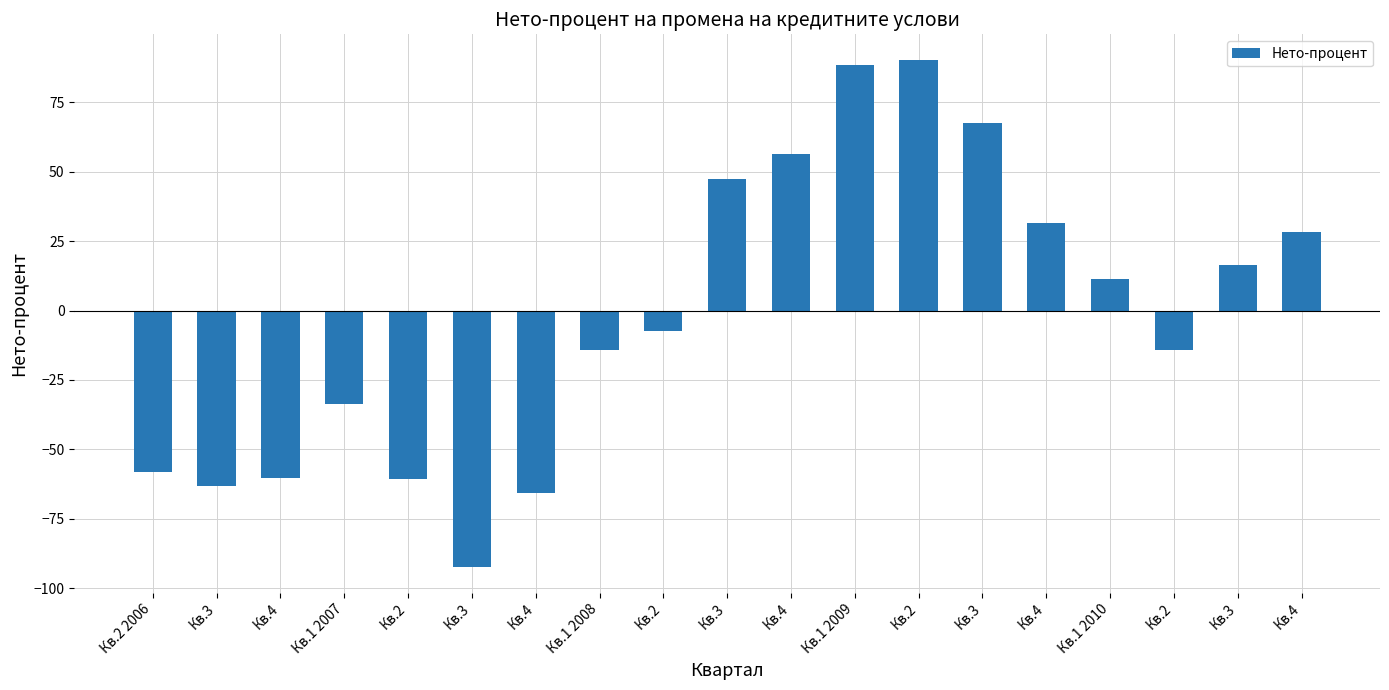

Which category has the lowest value across all series?

Кв.3